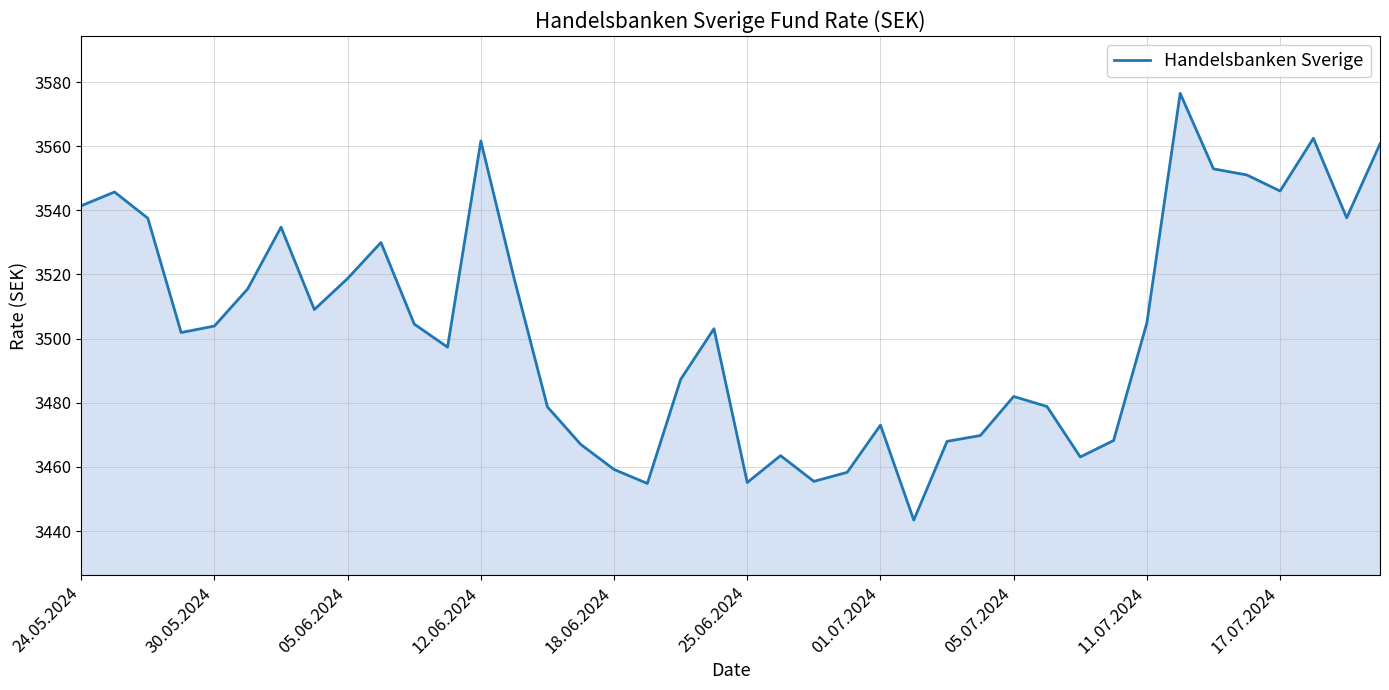

Does the chart have visible grid lines?

Yes